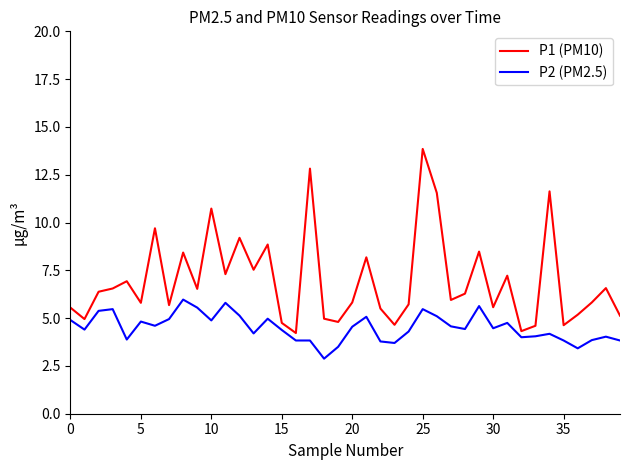

Count the number of categories in the chart.

40